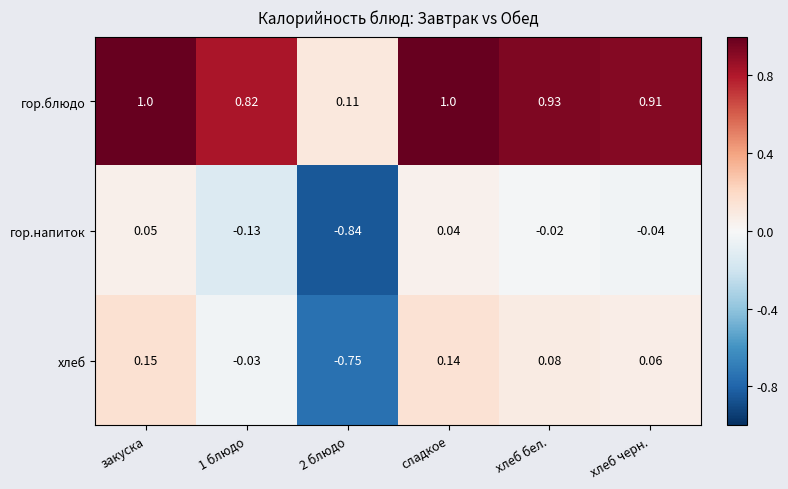

Which series has the largest total across all categories?

гор.блюдо